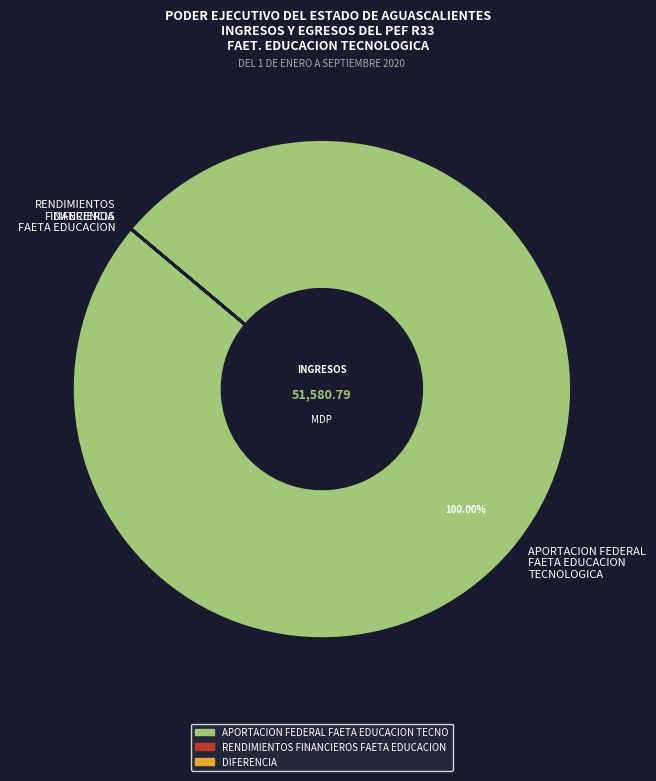

Which slice is the largest?

APORTACION FEDERAL FAETA EDUCACION TECNOLOGICA